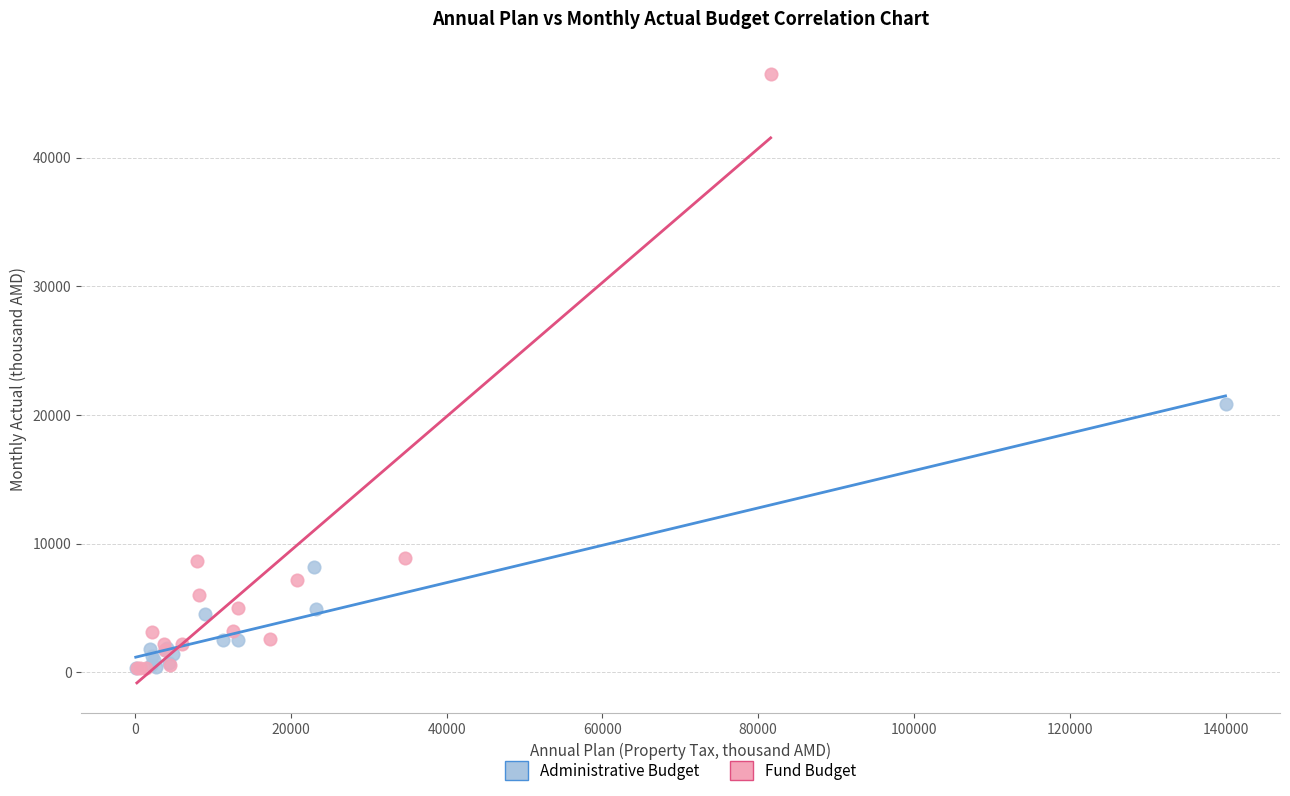

Which series reaches the maximum Y coordinate?

Fund Budget